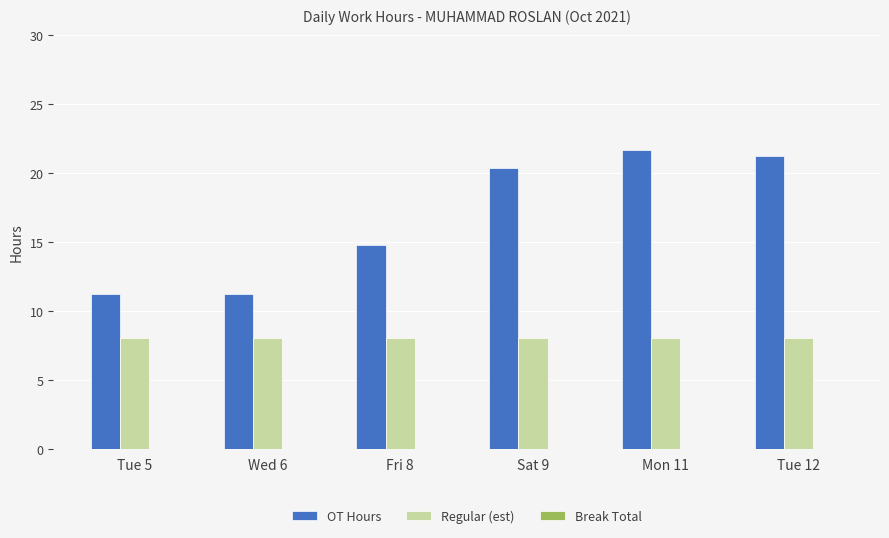

The value of Regular (est) at Sat 9 is 8.0. True or false?

True